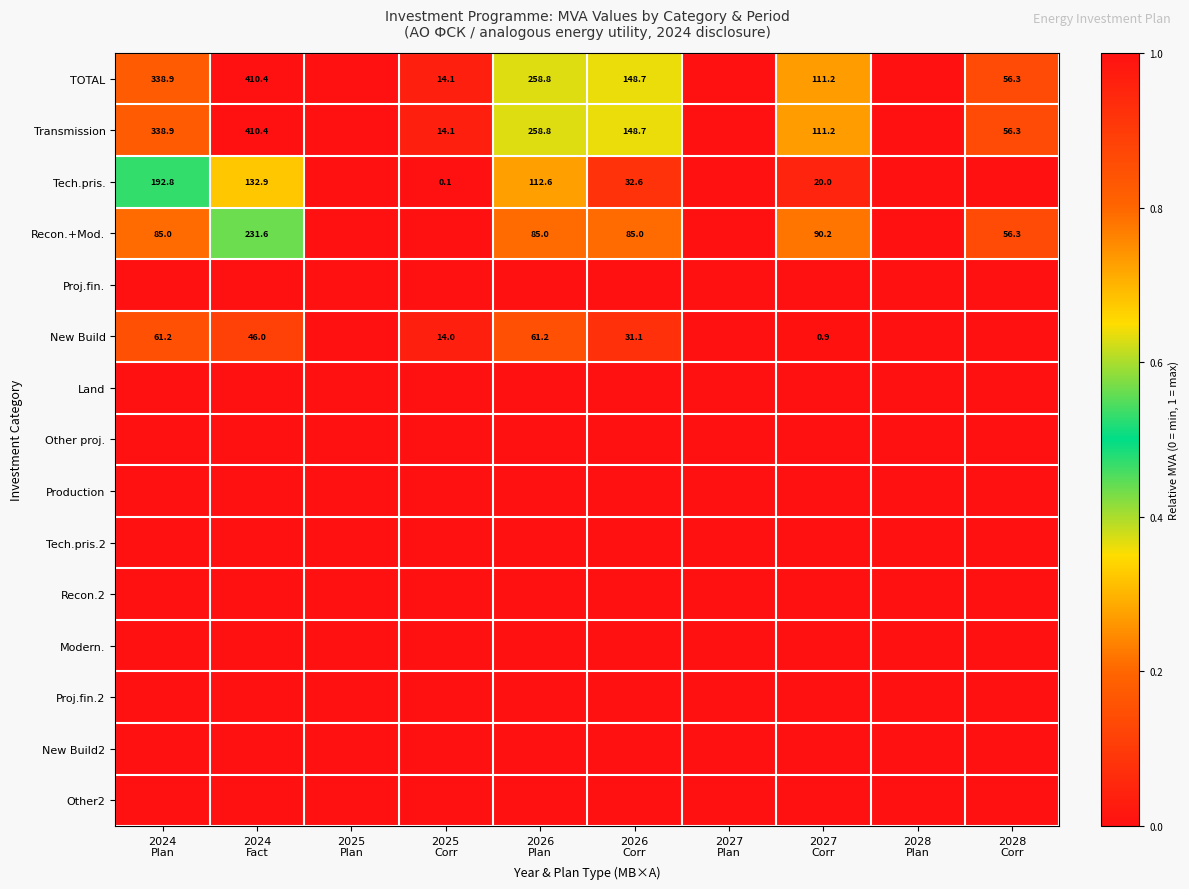

At how many categories does at least one series exceed 0?

7